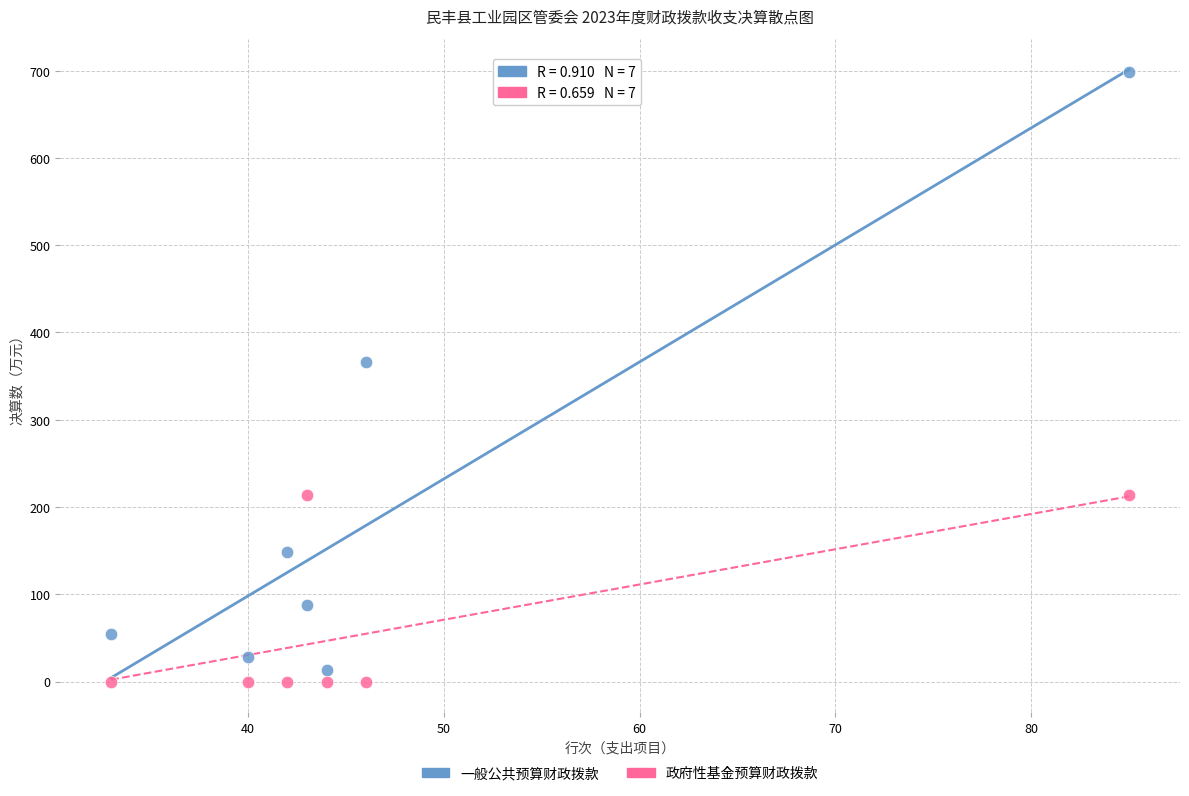

Which series reaches the maximum Y coordinate?

一般公共预算财政拨款